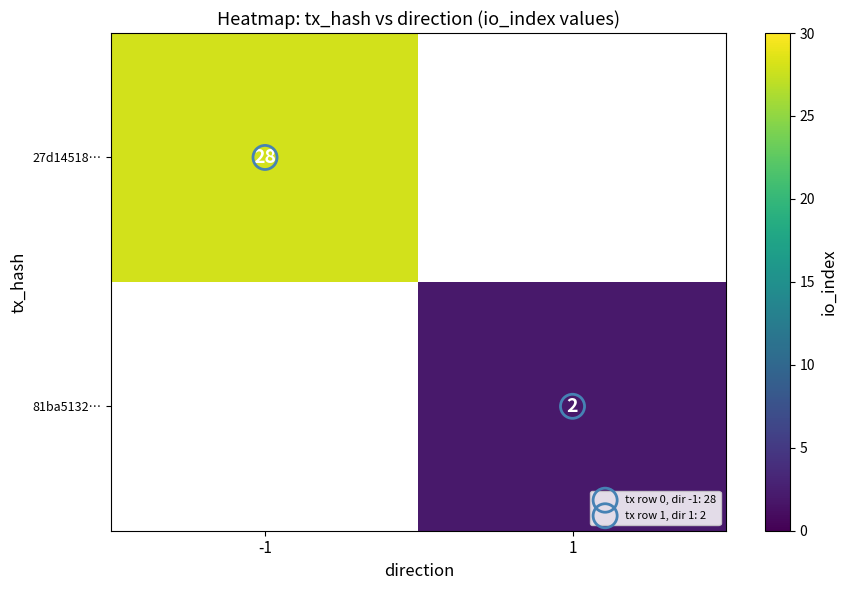

At how many categories does at least one series exceed 23?

1